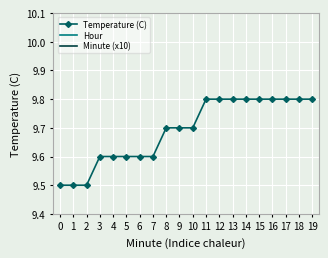

What is the difference between the Temperature (C) values at 12 and 2?

0.3